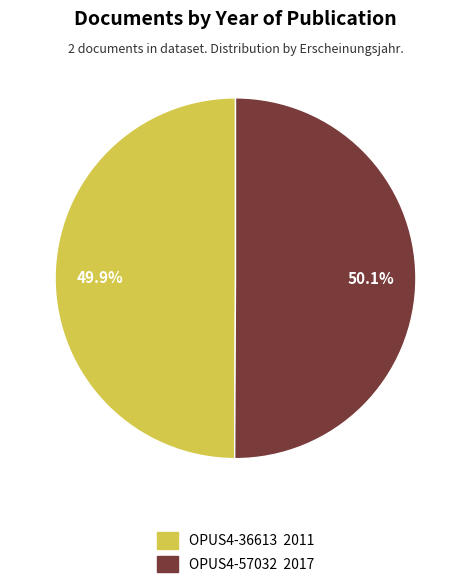

Approximately how many times larger is the value at OPUS4-36613 compared to OPUS4-57032?

1.0